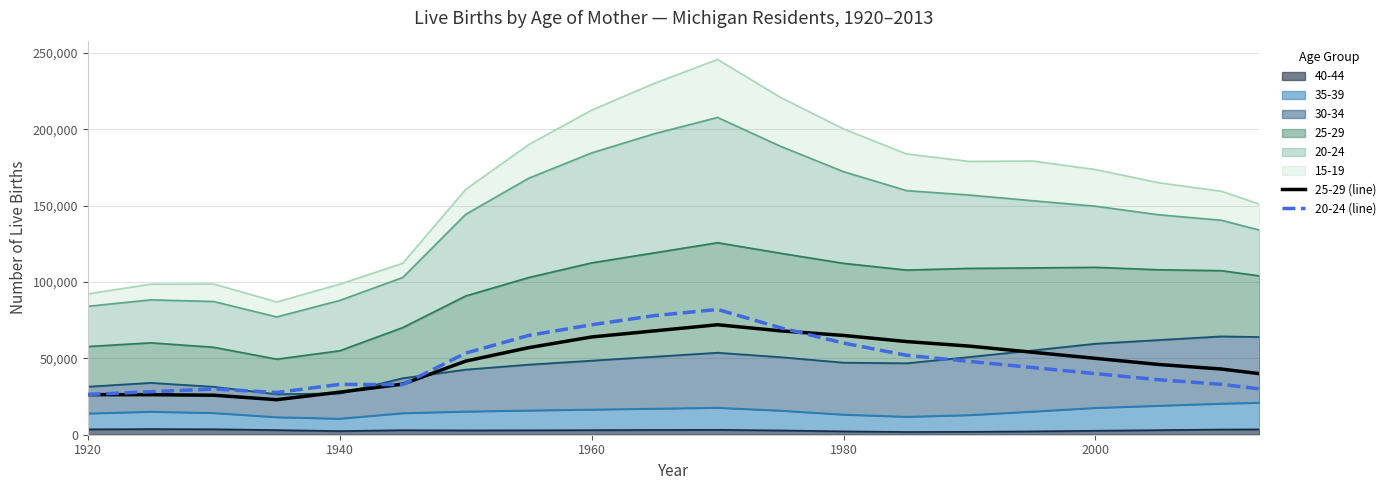

How many values in the 25-29 (line) series are below 50000?

10